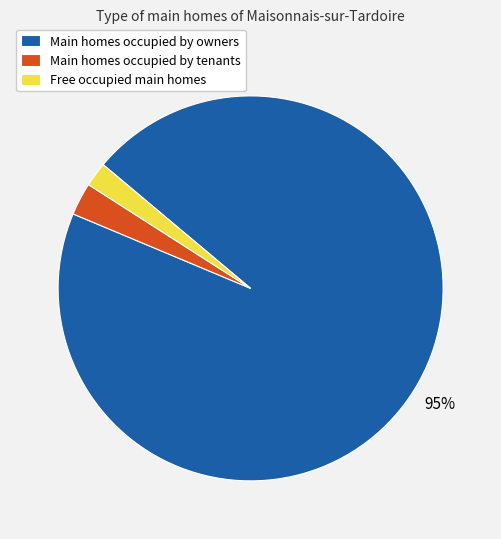

Is the sum of Main homes occupied by tenants and Free occupied main homes greater than half?

No